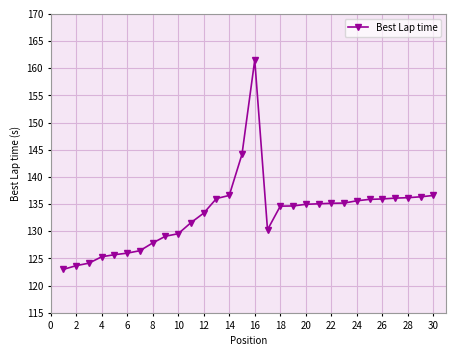

How many data points are less than 134?

13